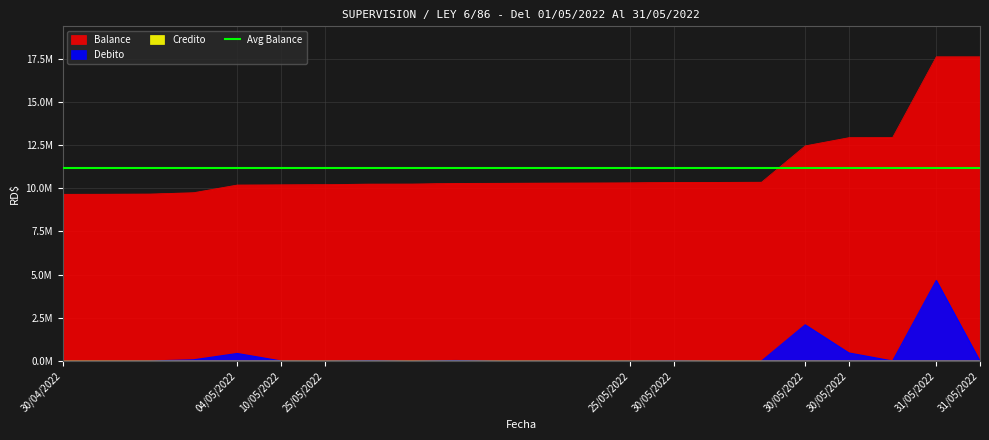

Between 25/05/2022 and 10/05/2022, which is larger?

25/05/2022